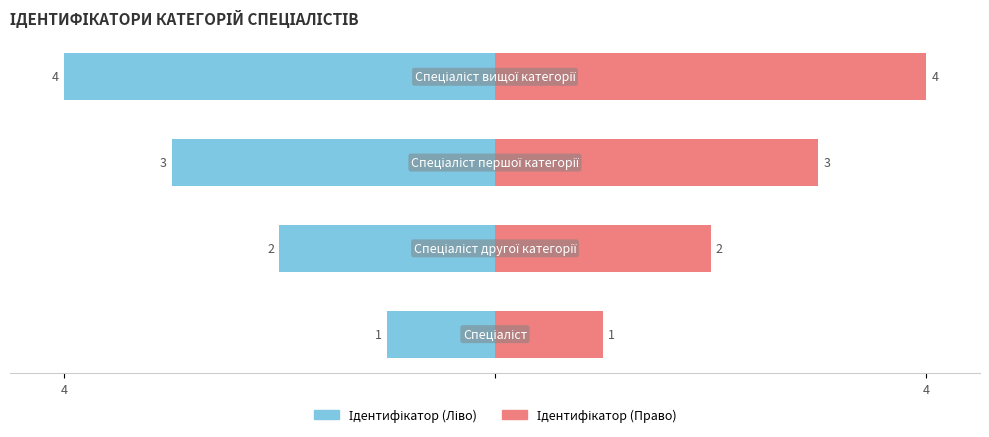

How many bars are there in total?

8